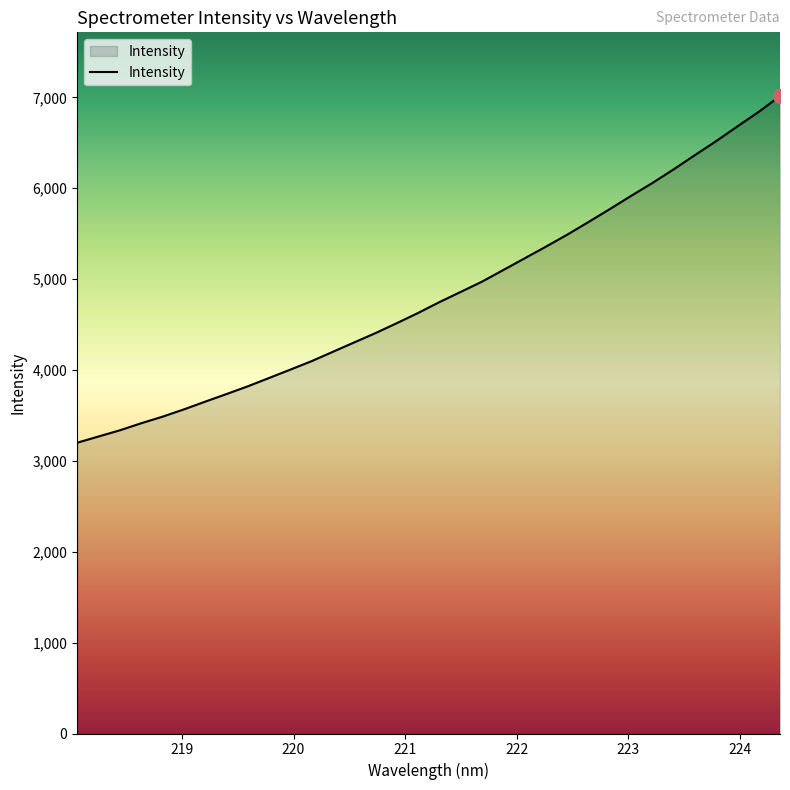

What is the maximum value shown in the chart?

7014.7